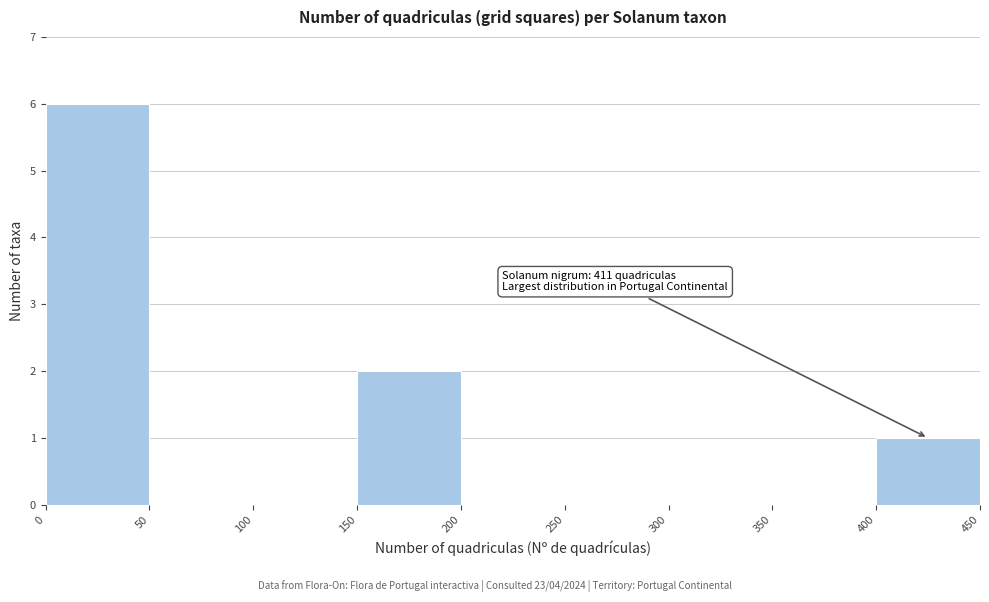

Over which range of the x-axis is the bar tallest?

0 to 50